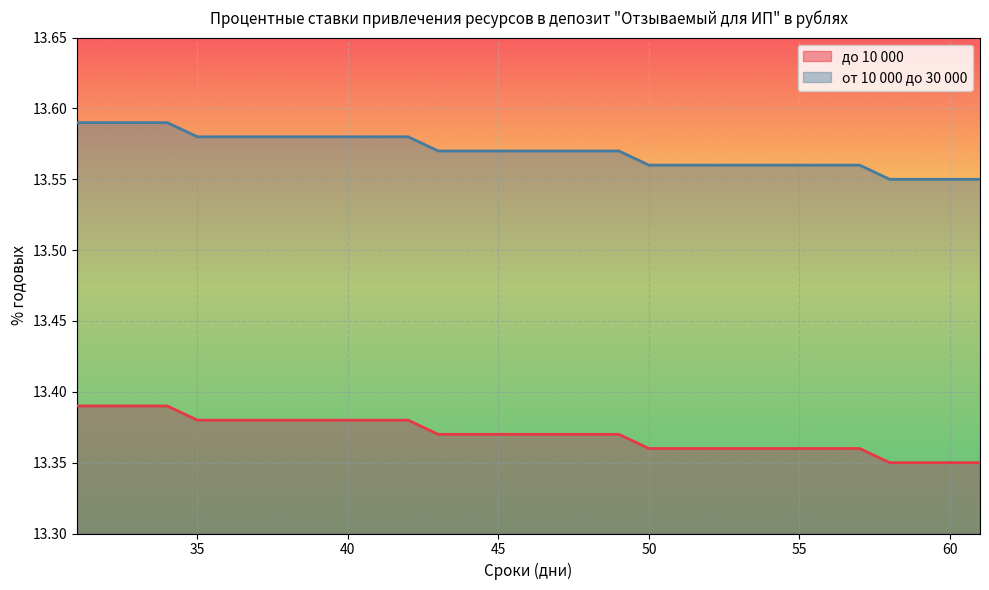

True or false: до 10 000 has a value of 13.4 at 57.

True